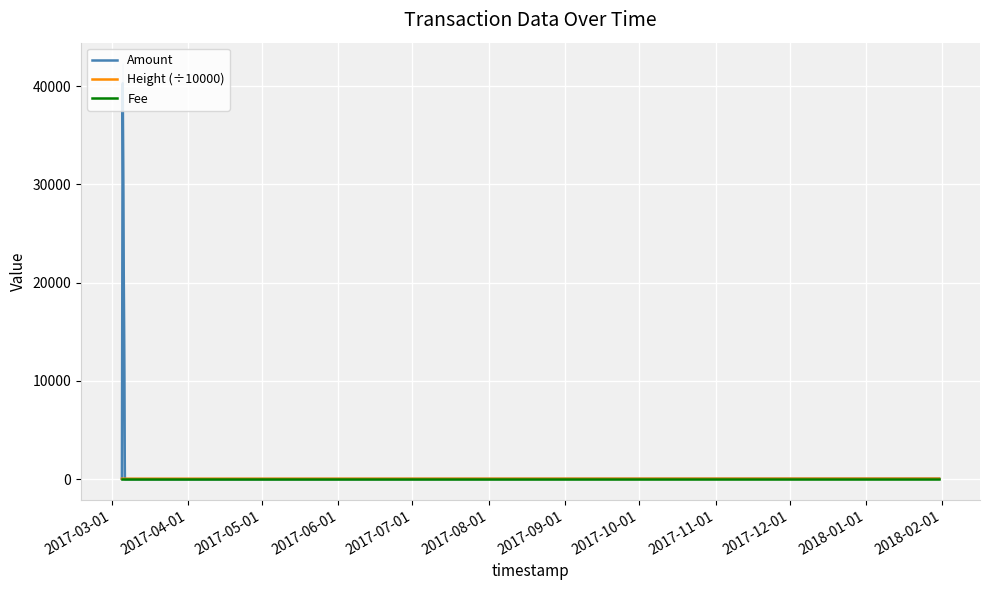

At which category does Amount reach its first local valley?

2017-04-01